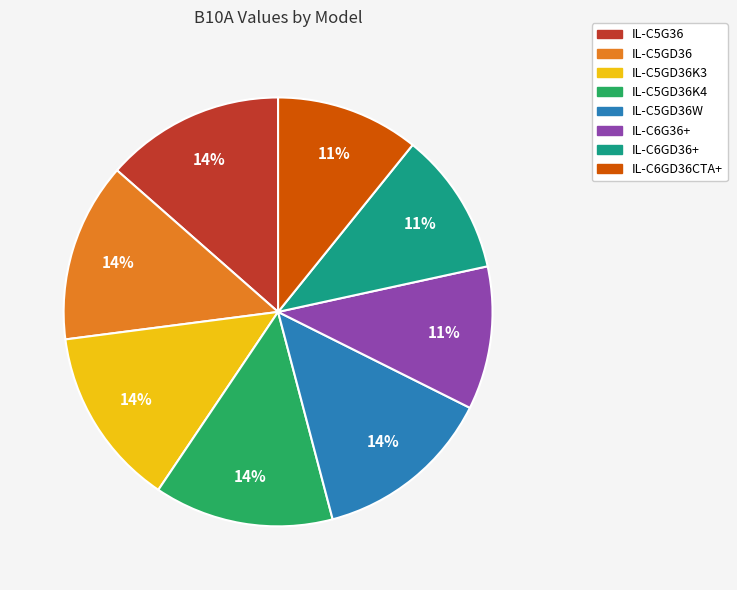

Do IL-C6GD36CTA+ and IL-C5GD36K3 together represent more than half of the pie?

No